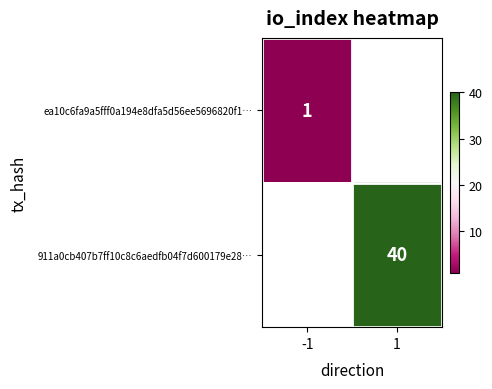

The value of ea10c6fa9a5fff0a194e8dfa5d56ee5696820f1… at -1 is 1. True or false?

True